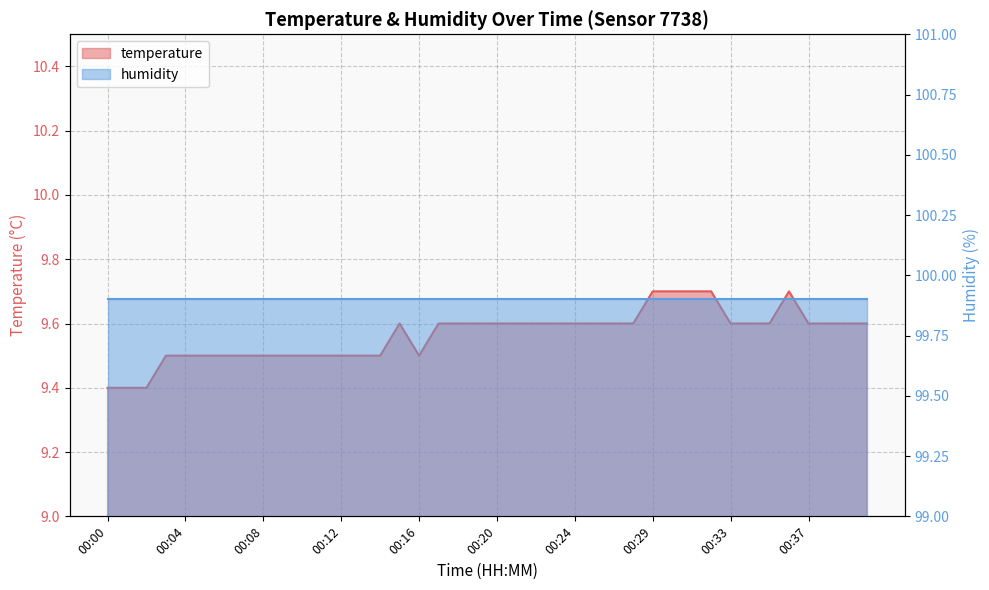

List the labels in order of value, largest first.

00:29, 00:30, 00:31, 00:32, 00:36, 00:15, 00:17, 00:18, 00:19, 00:20, 00:21, 00:22, 00:23, 00:24, 00:26, 00:27, 00:28, 00:33, 00:34, 00:35, 00:37, 00:38, 00:39, 00:40, 00:03, 00:04, 00:05, 00:06, 00:07, 00:08, 00:09, 00:10, 00:11, 00:12, 00:13, 00:14, 00:16, 00:00, 00:01, 00:02